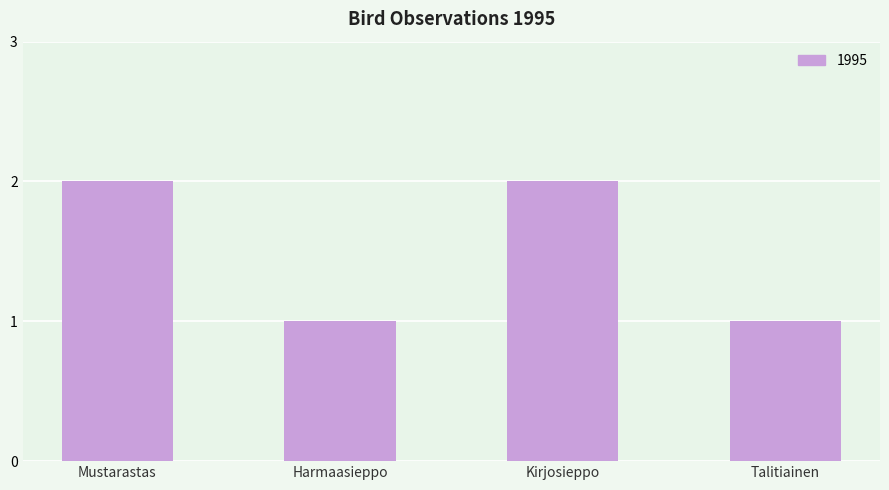

What is the difference between the maximum and minimum values?

1